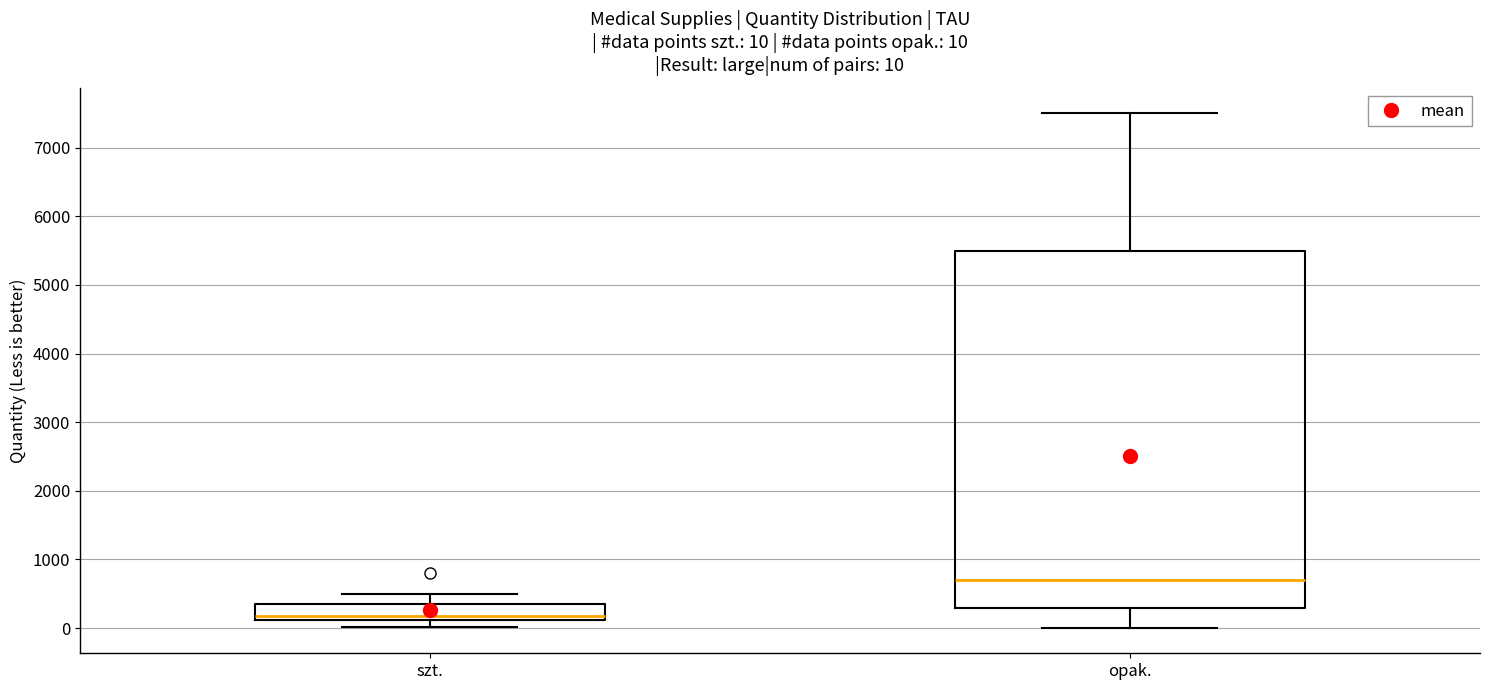

Comparing the boxes themselves (not the whiskers), which one is the tallest?

opak.